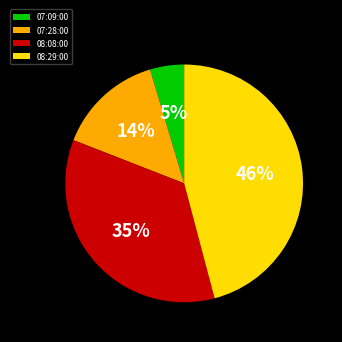

Which has a higher value, 07:28:00 or 08:08:00?

08:08:00